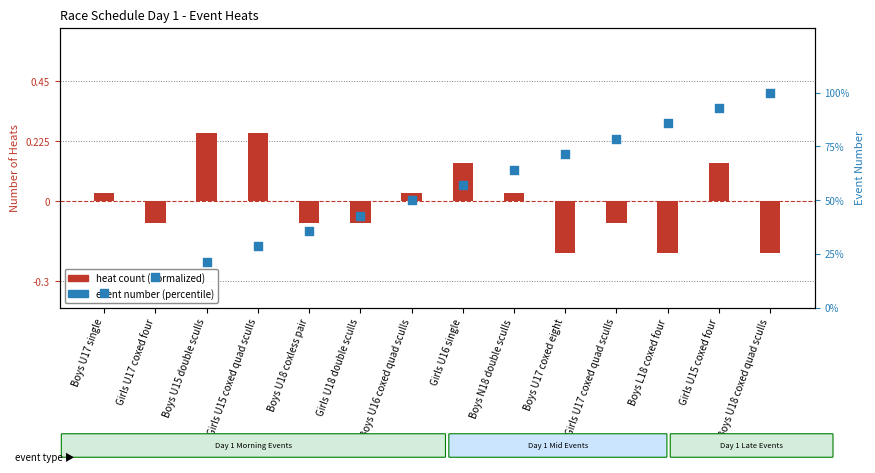

Which series contains the lowest Y value?

heat count (normalized)